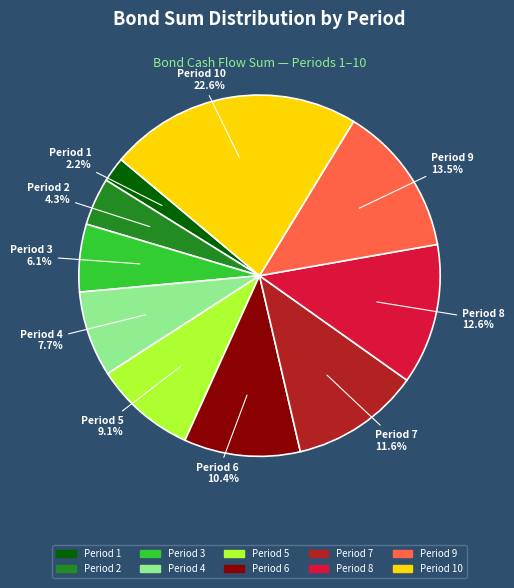

To the nearest percent, what is the difference between the largest and smallest slice percentages?

20%